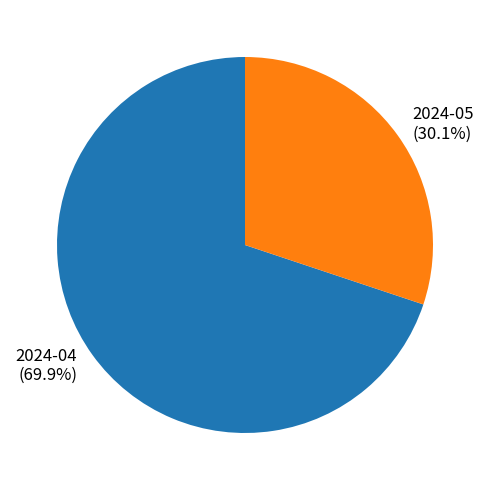

Is it true that 2024-05 is 30% of the pie?

True